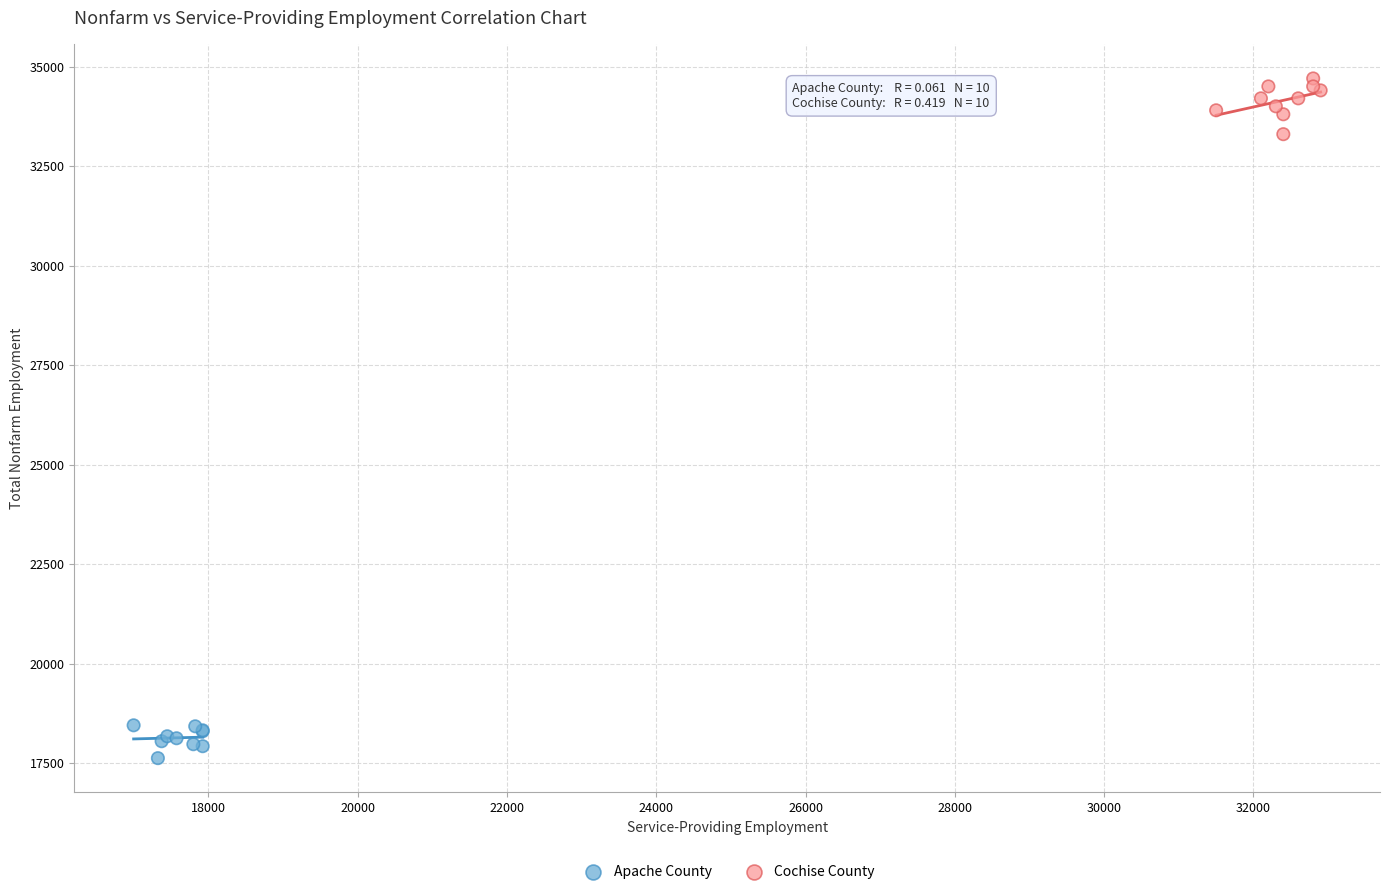

What are all the series names shown in the legend?

Apache County, Cochise County